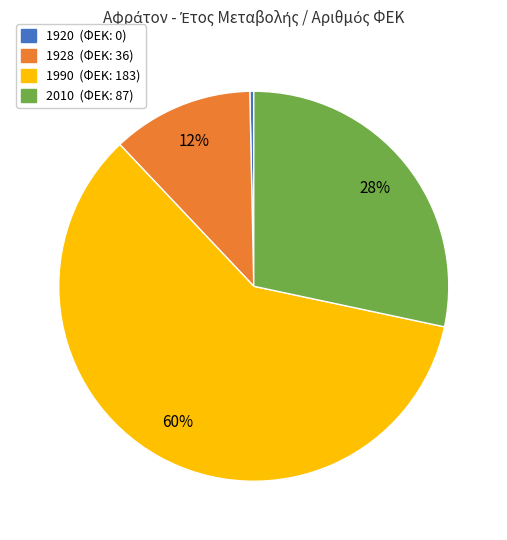

Which slice represents more than half of the pie?

1990